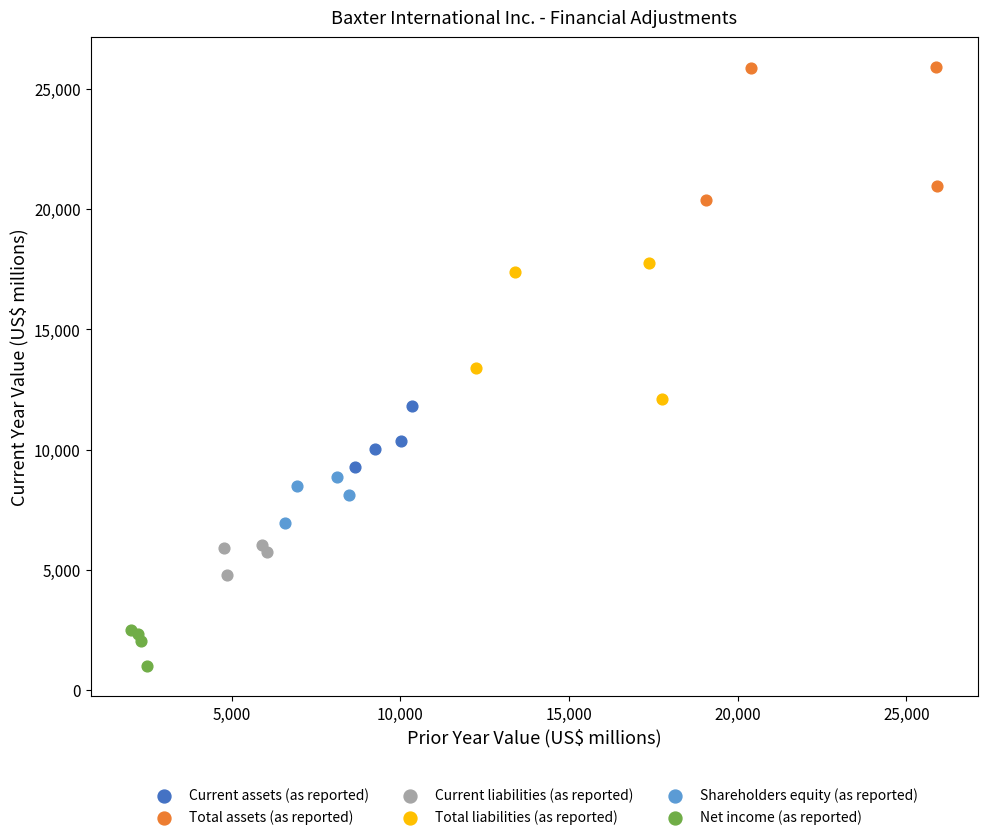

Which series reaches the maximum Y coordinate?

Total assets (as reported)